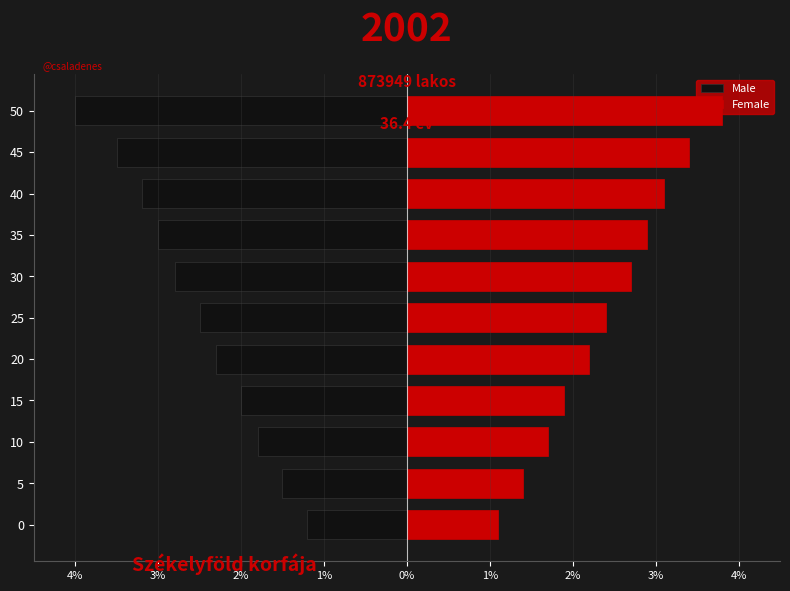

What are all the series names shown in the legend?

Male, Female